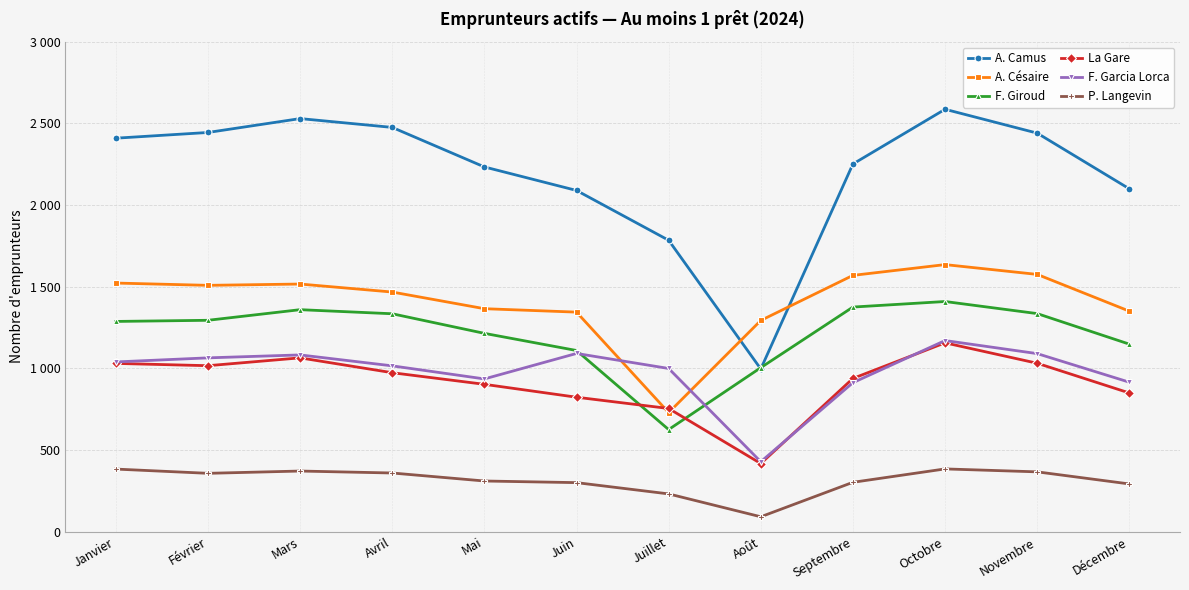

At which category is the sum across all series the highest?

Octobre